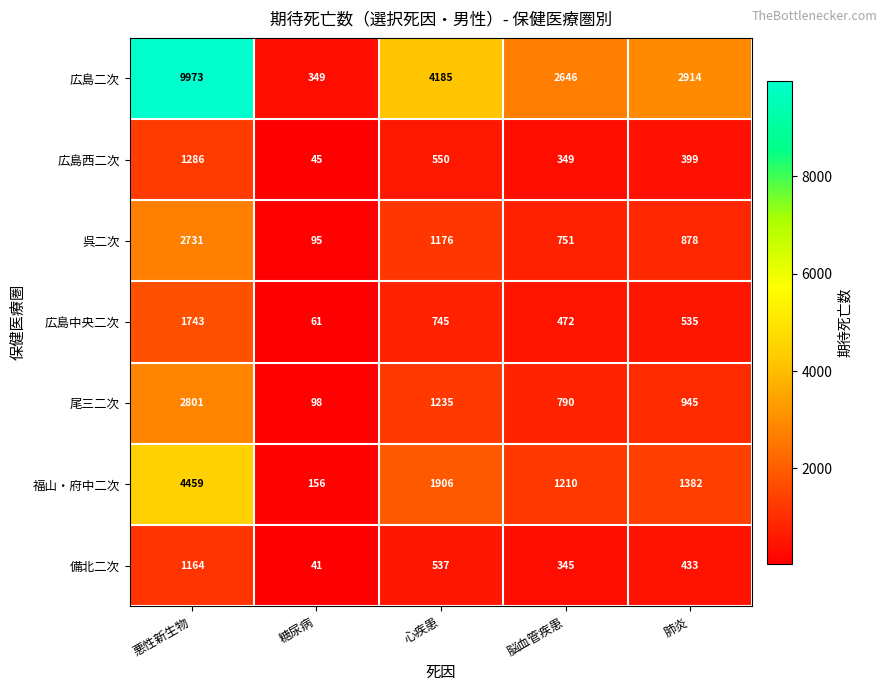

Rank the series by their maximum value, from highest to lowest.

広島二次, 福山・府中二次, 尾三二次, 呉二次, 広島中央二次, 広島西二次, 備北二次